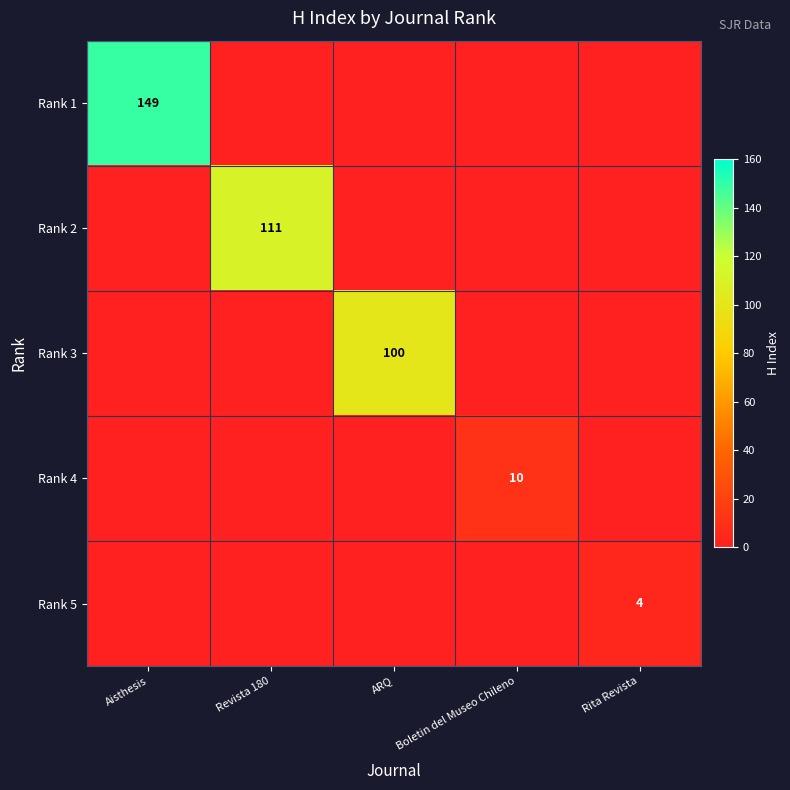

The value of Rank 5 at Rita Revista is 4. True or false?

True